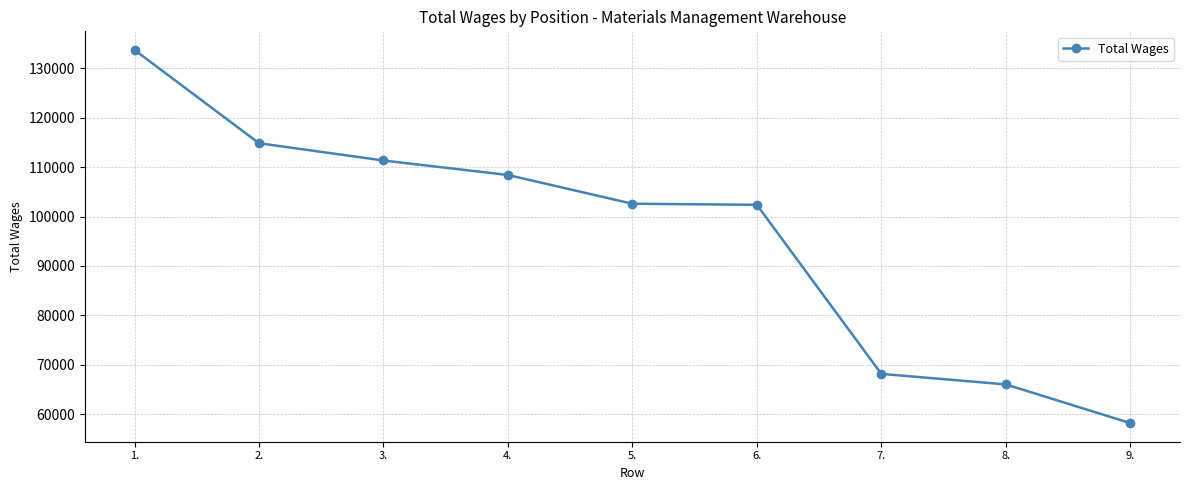

True or false: there are more than 2 points higher than both neighbors.

False